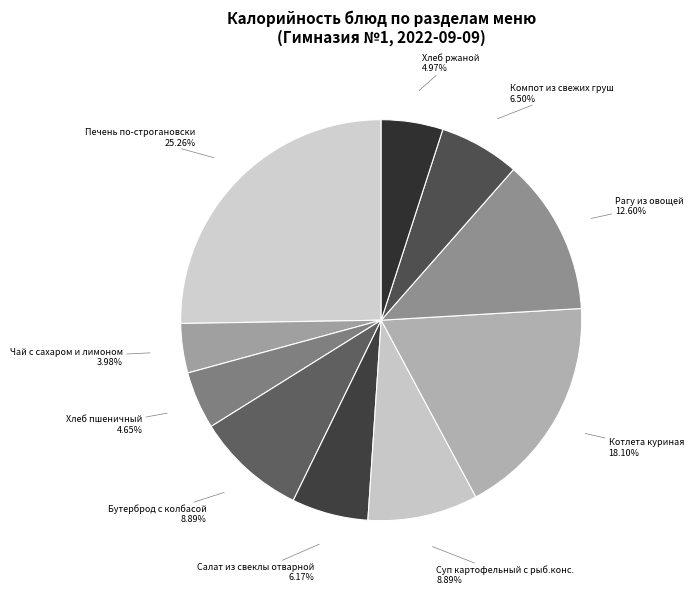

What is the largest slice in the pie chart?

Печень по-строгановски